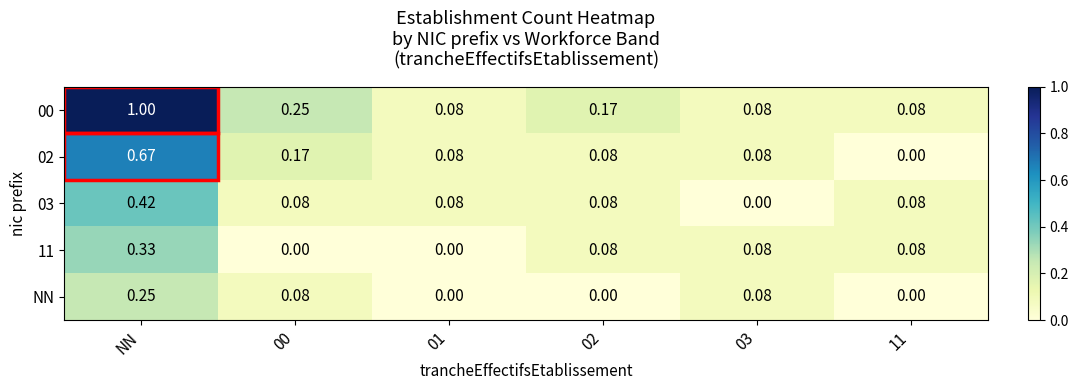

At which category is the sum across all series the highest?

NN